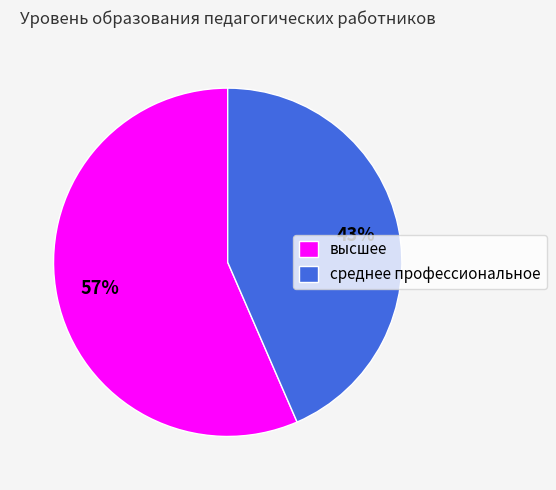

Which category accounts for the majority?

высшее